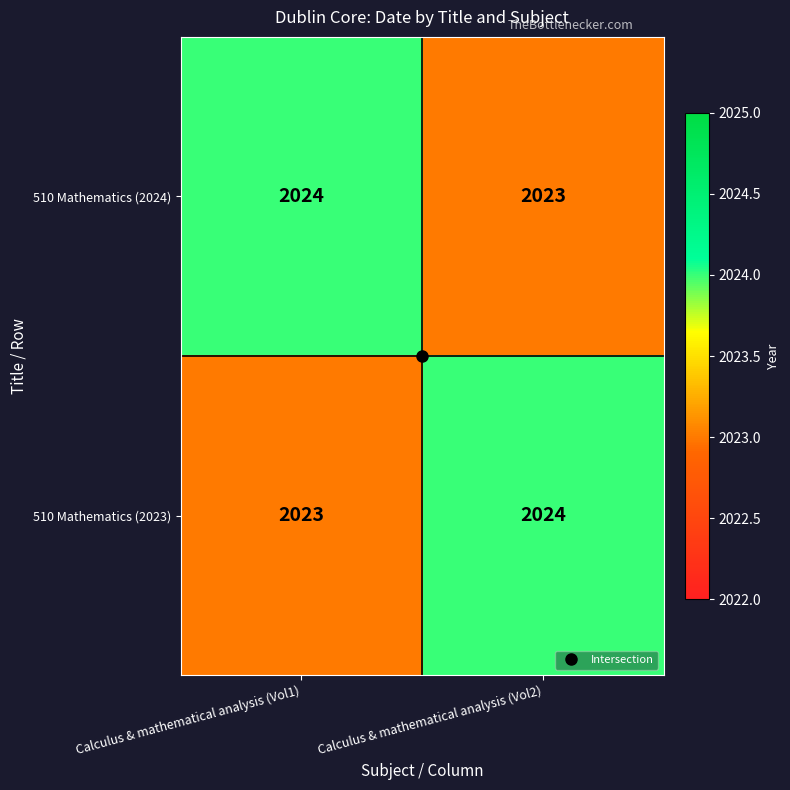

What is the approximate value of 510 Mathematics (2024) at Calculus & mathematical analysis (Vol2)?

2023